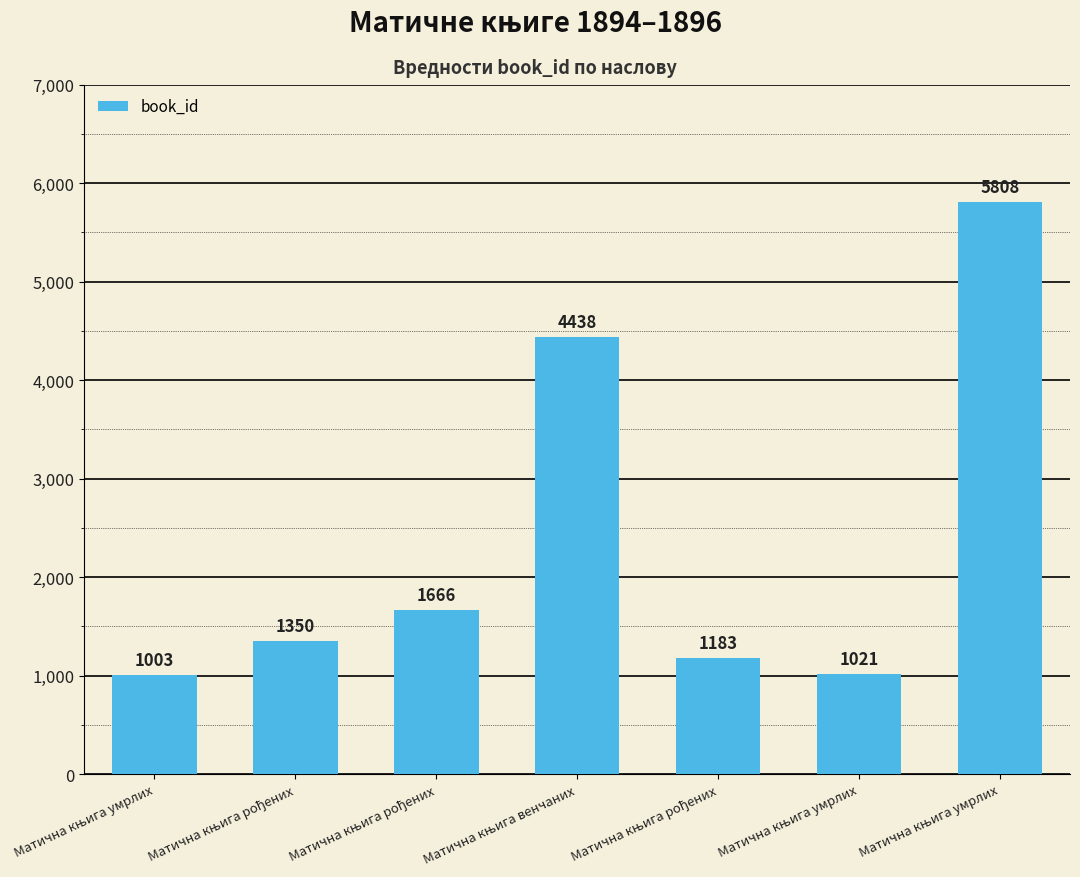

How many data points are less than 1350?

3